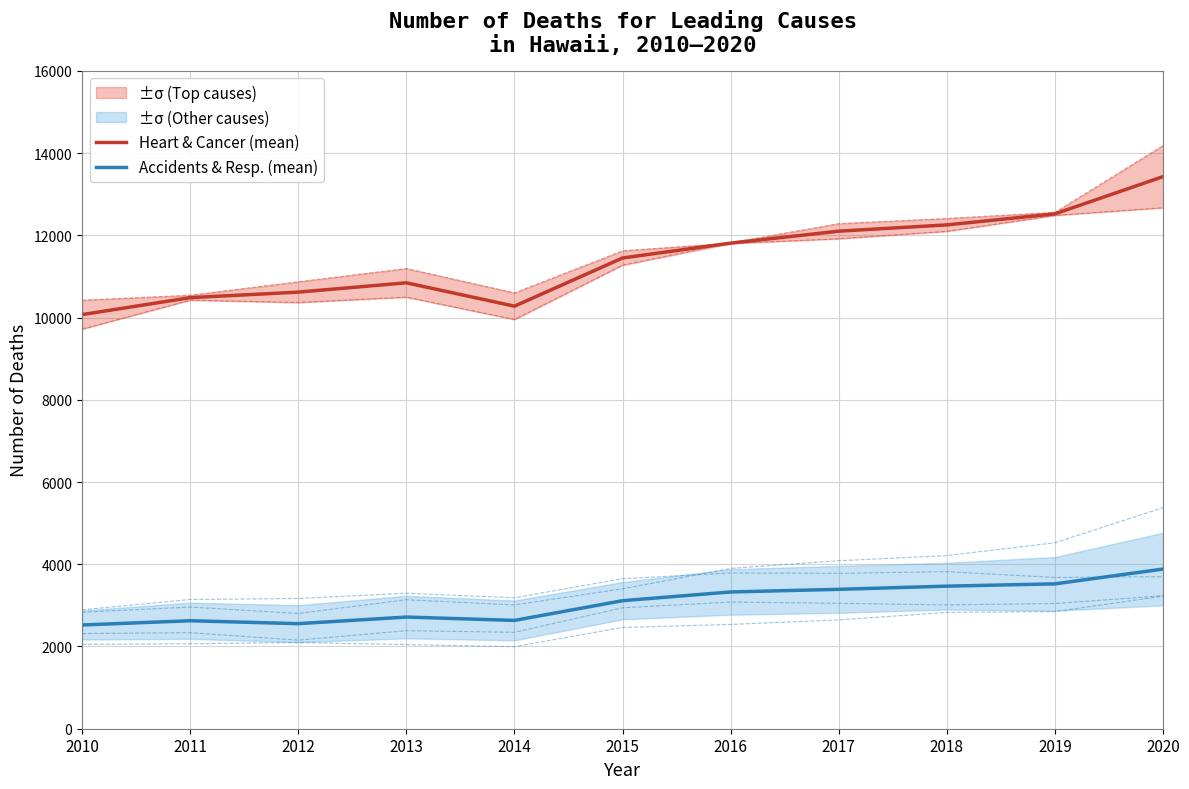

What is the smallest value displayed?

1995